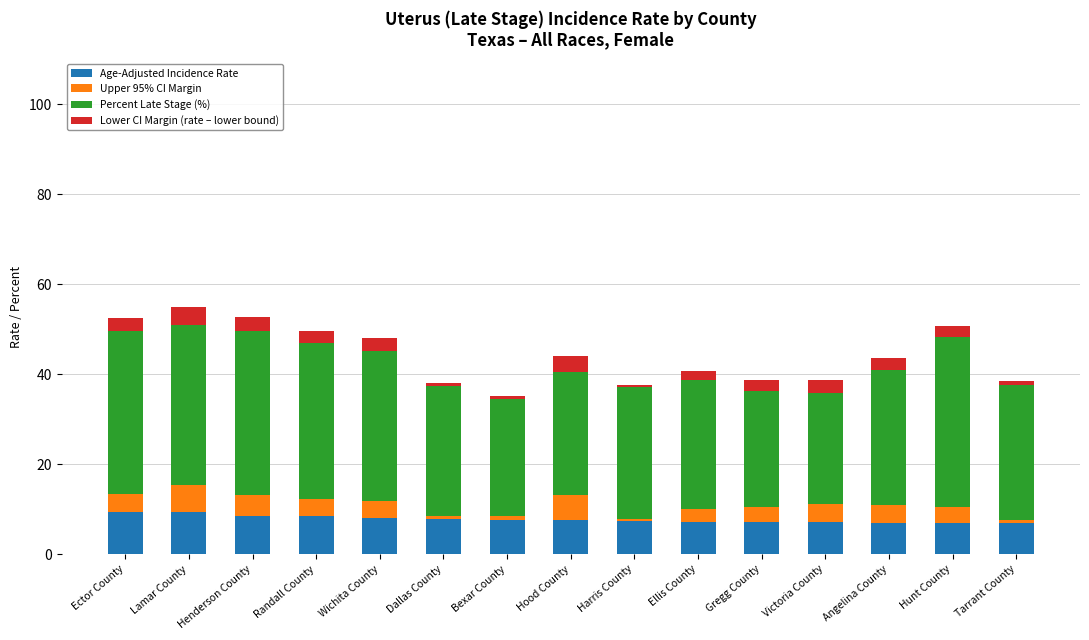

True or false: Age-Adjusted Incidence Rate has a value of 7.7 at Bexar County.

True